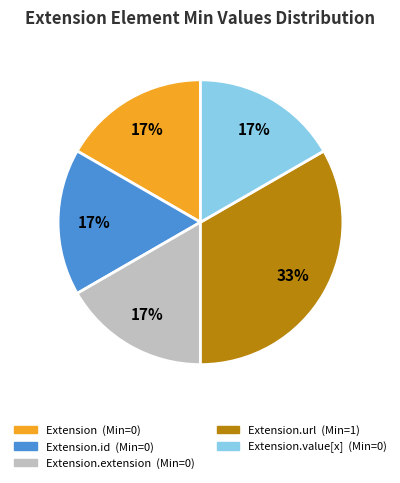

To the nearest percent, what is the average slice percentage?

20%